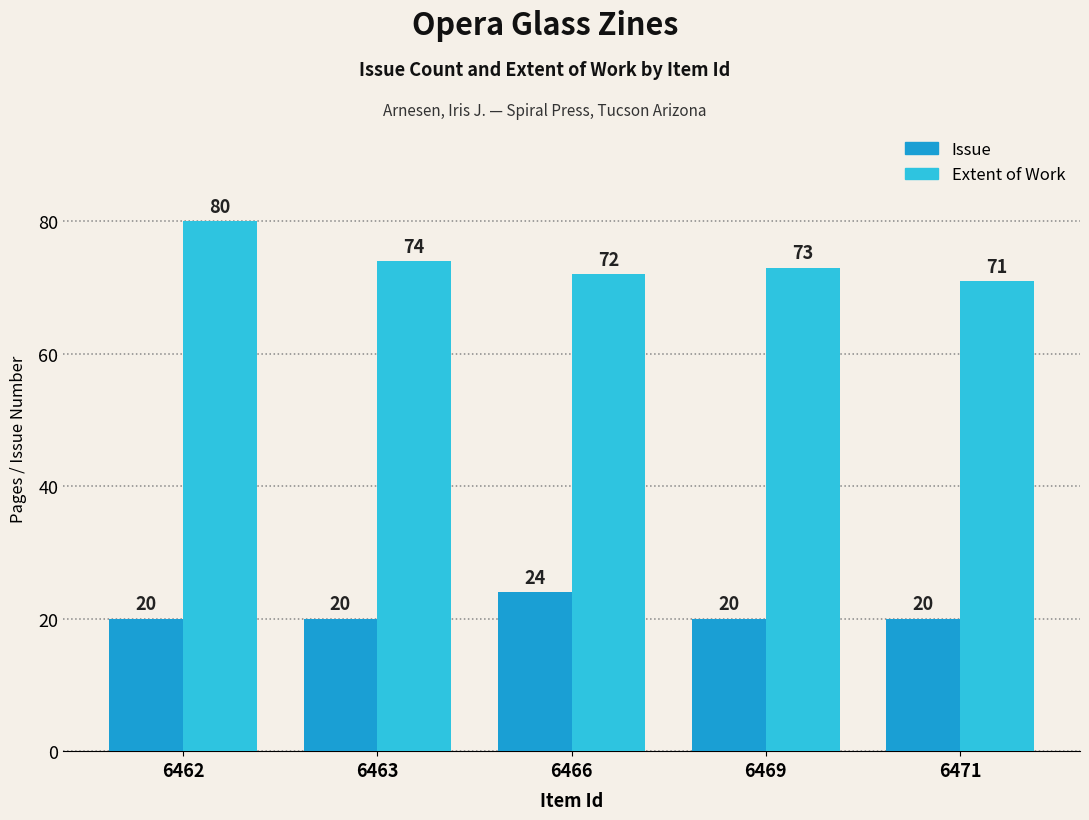

At 6463, list the series in order from largest to smallest.

Extent of Work, Issue